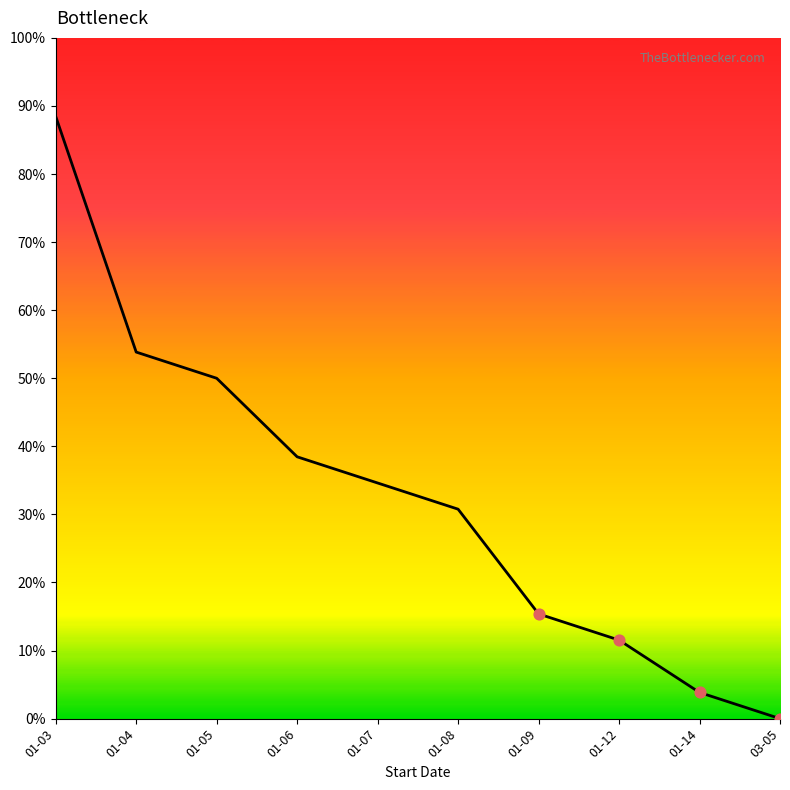

Which has a higher value, 01-08 or 01-14?

01-08